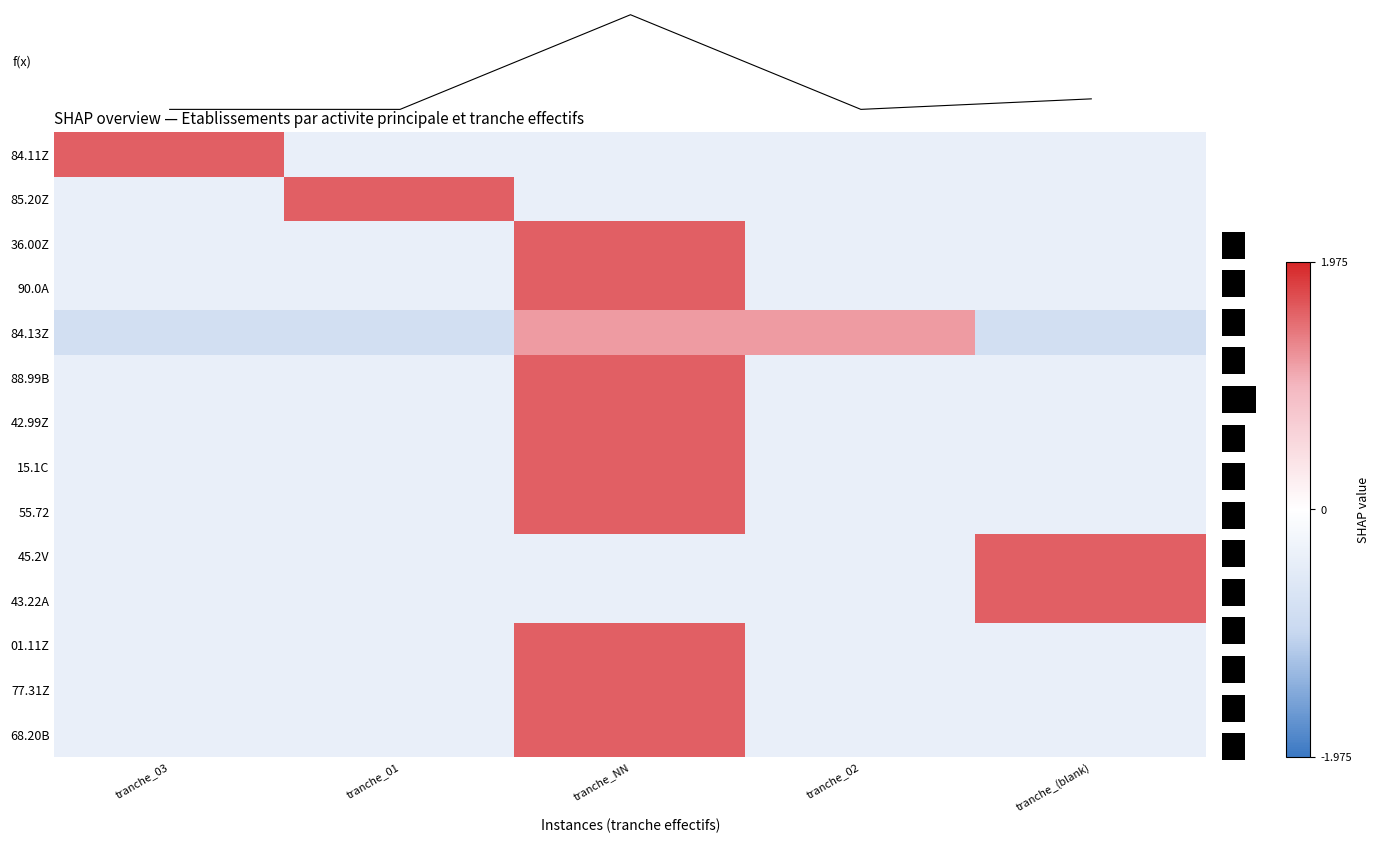

What is the highest value of the 15.1C series?

1.6